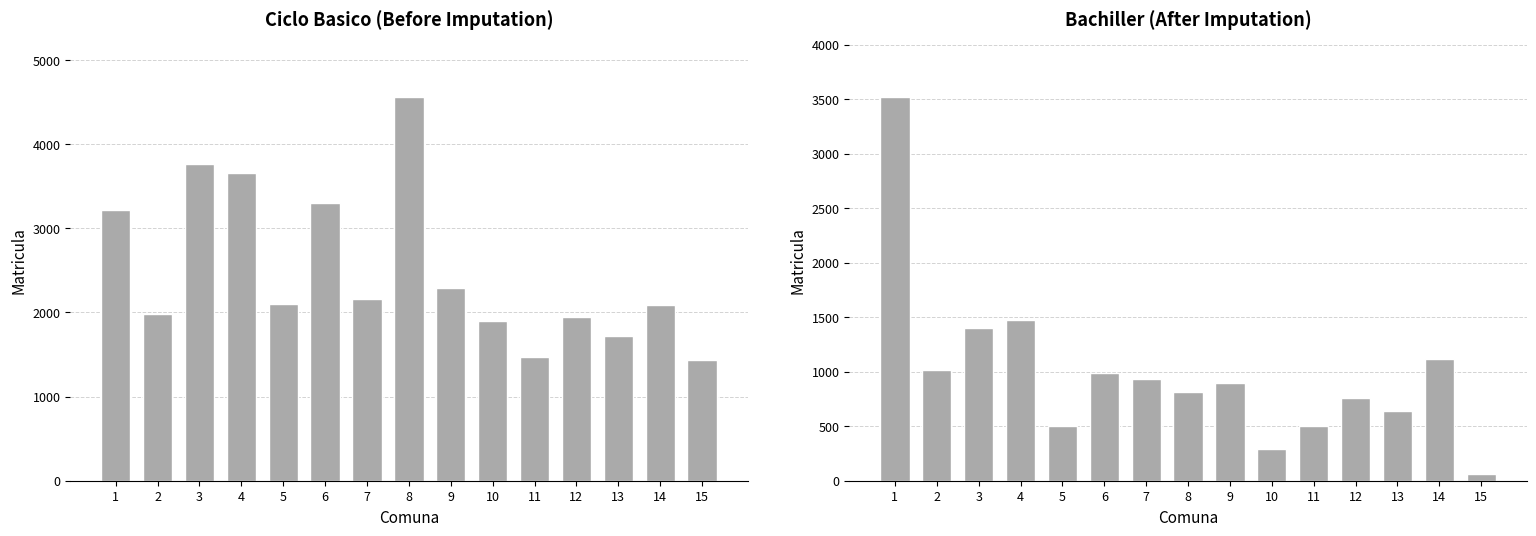

What is the difference between the Bachiller values at 5 and 8?

312